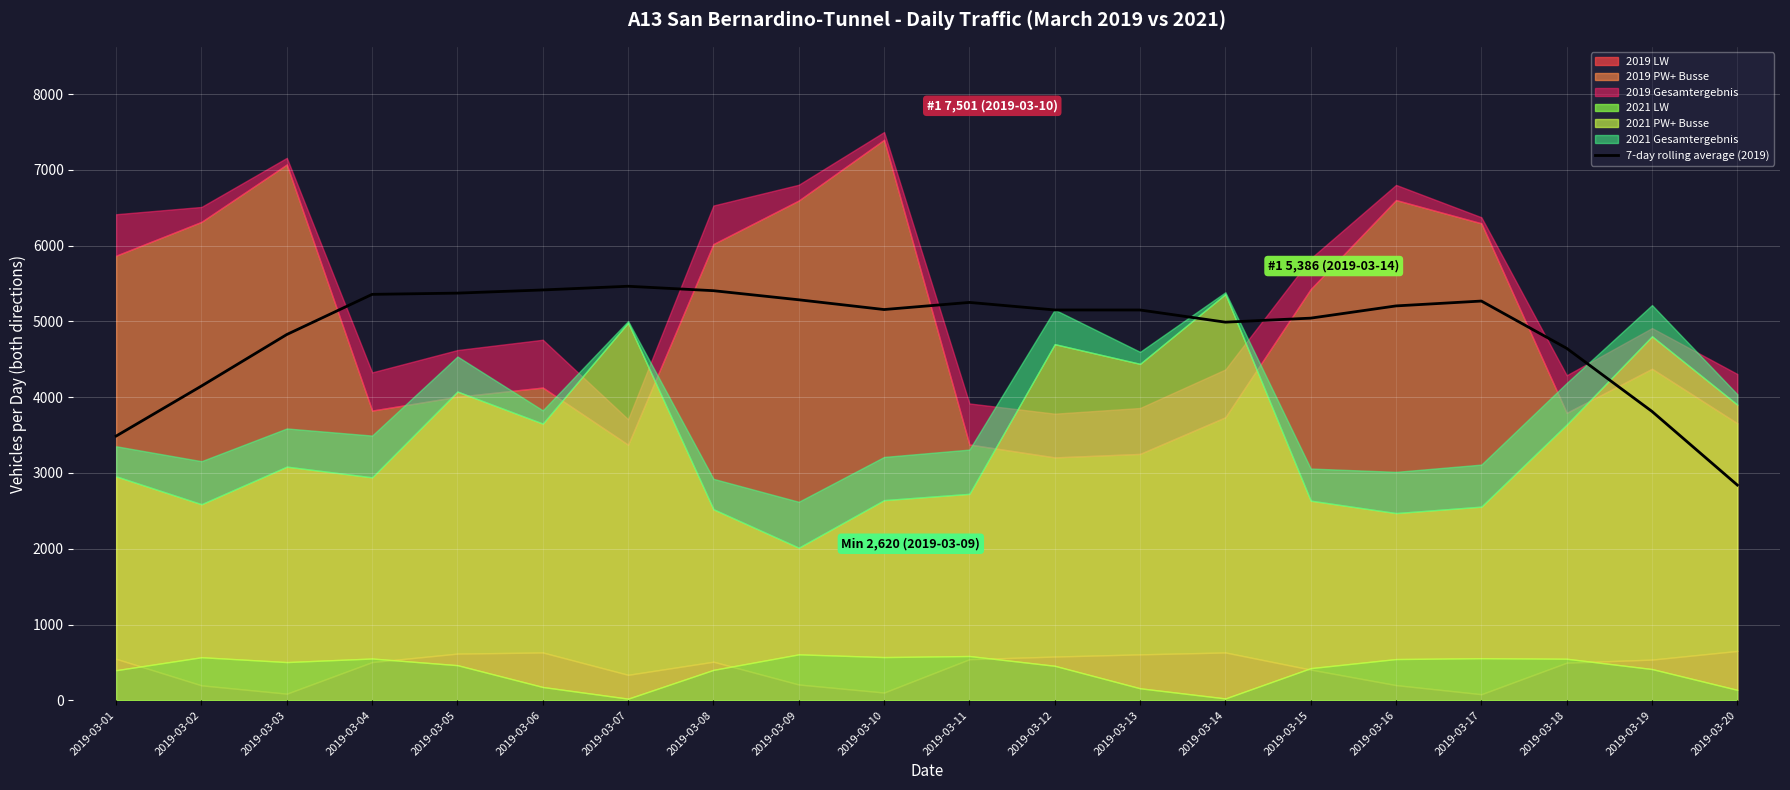

At which label does 7-day rolling average (2019) reach its minimum?

2019-03-20